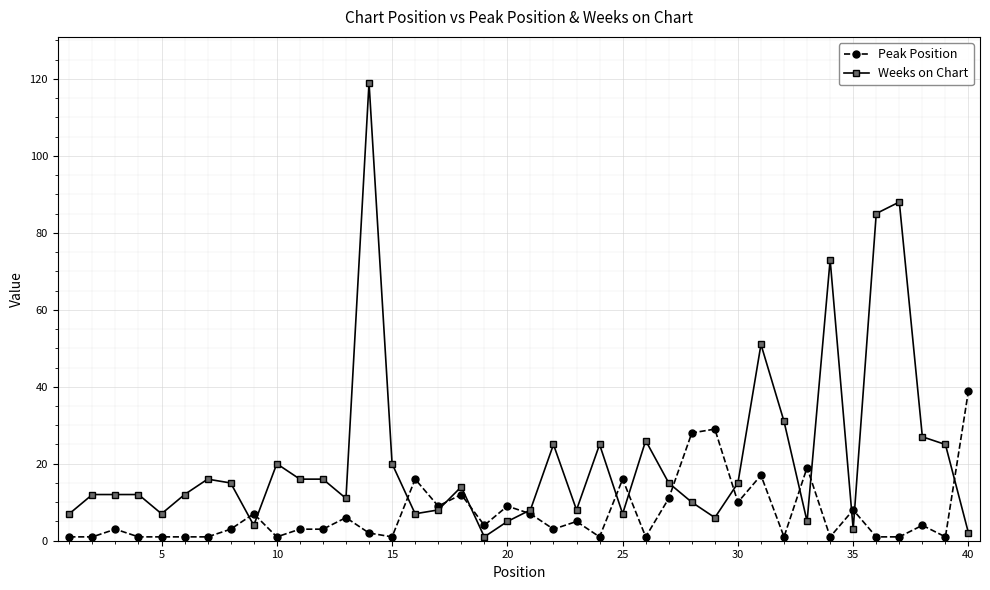

List the series in order of their peak value, highest first.

Weeks on Chart, Peak Position